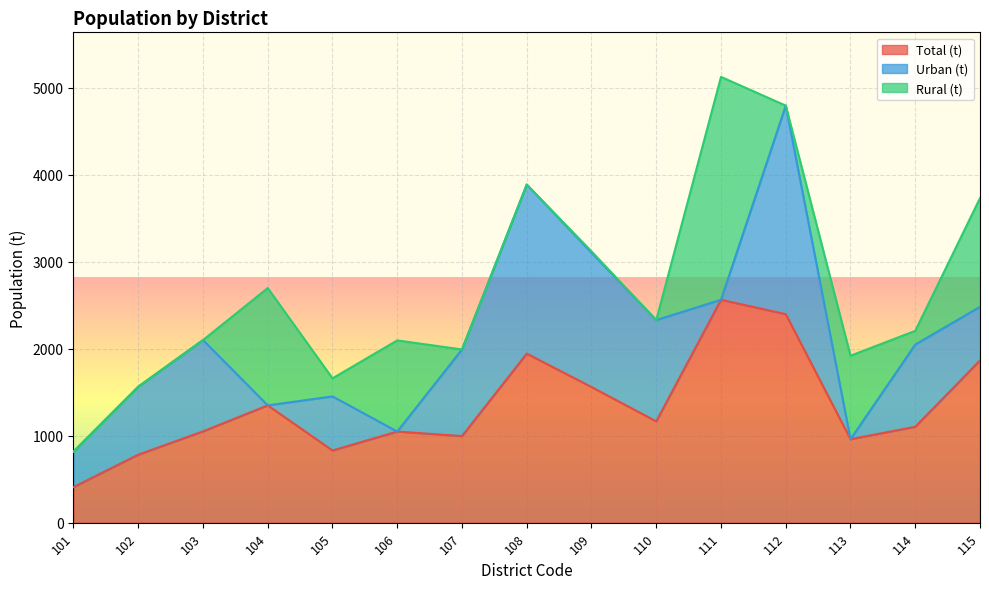

What is the sum of the Urban (t) values at 107 and 109?

2541